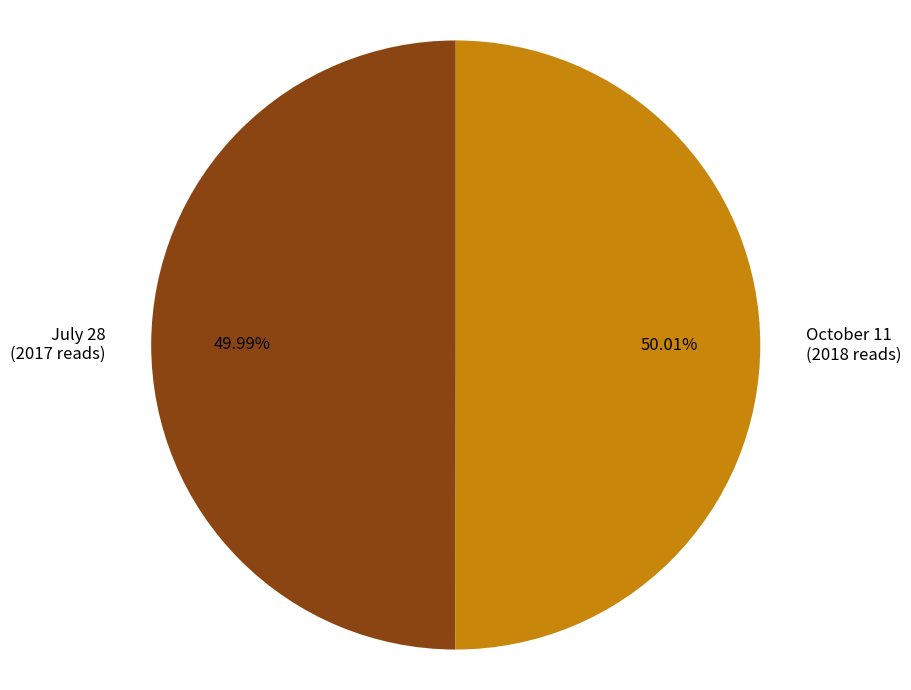

How many segments does this pie chart have?

2